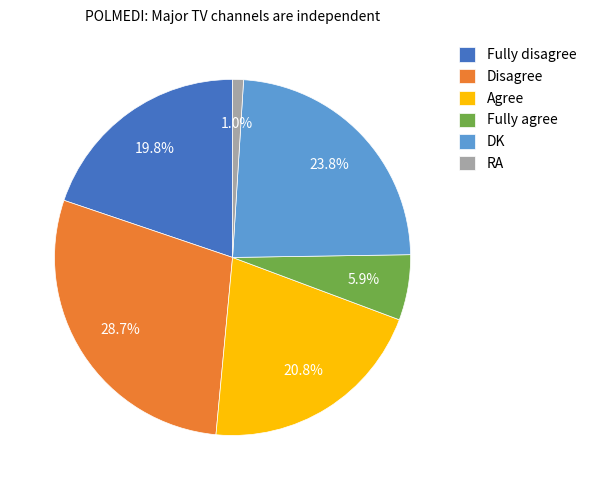

Which has a higher value, Fully agree or Fully disagree?

Fully disagree